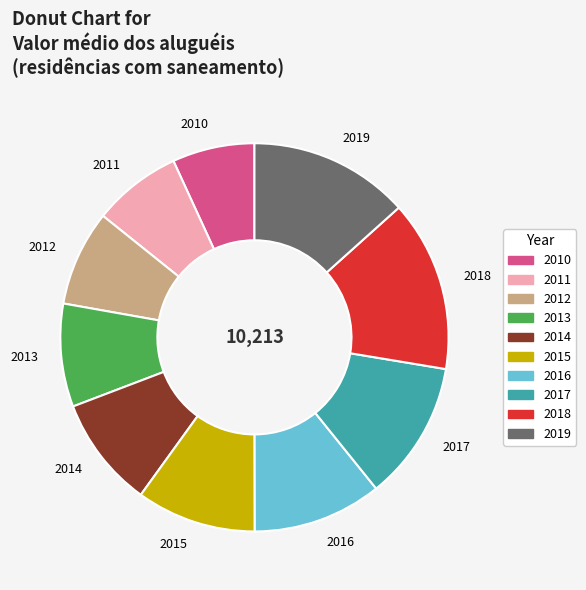

Combined, do 2015 and 2017 account for over 50%?

No